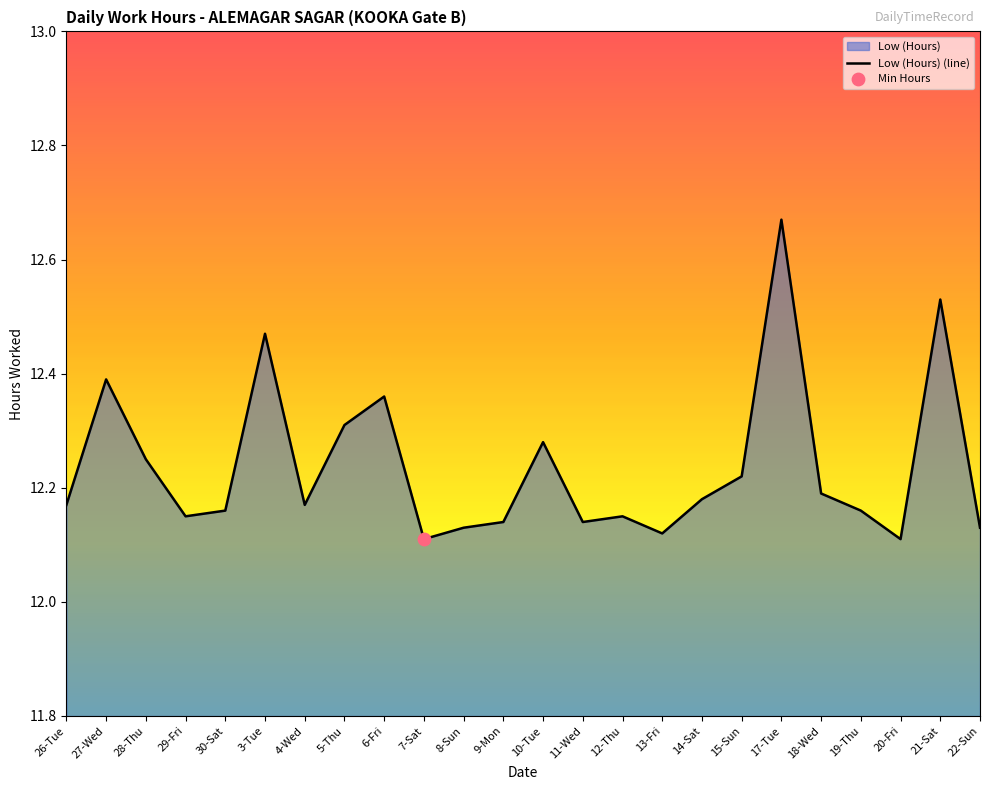

Which has a higher value, 5-Thu or 6-Fri?

6-Fri